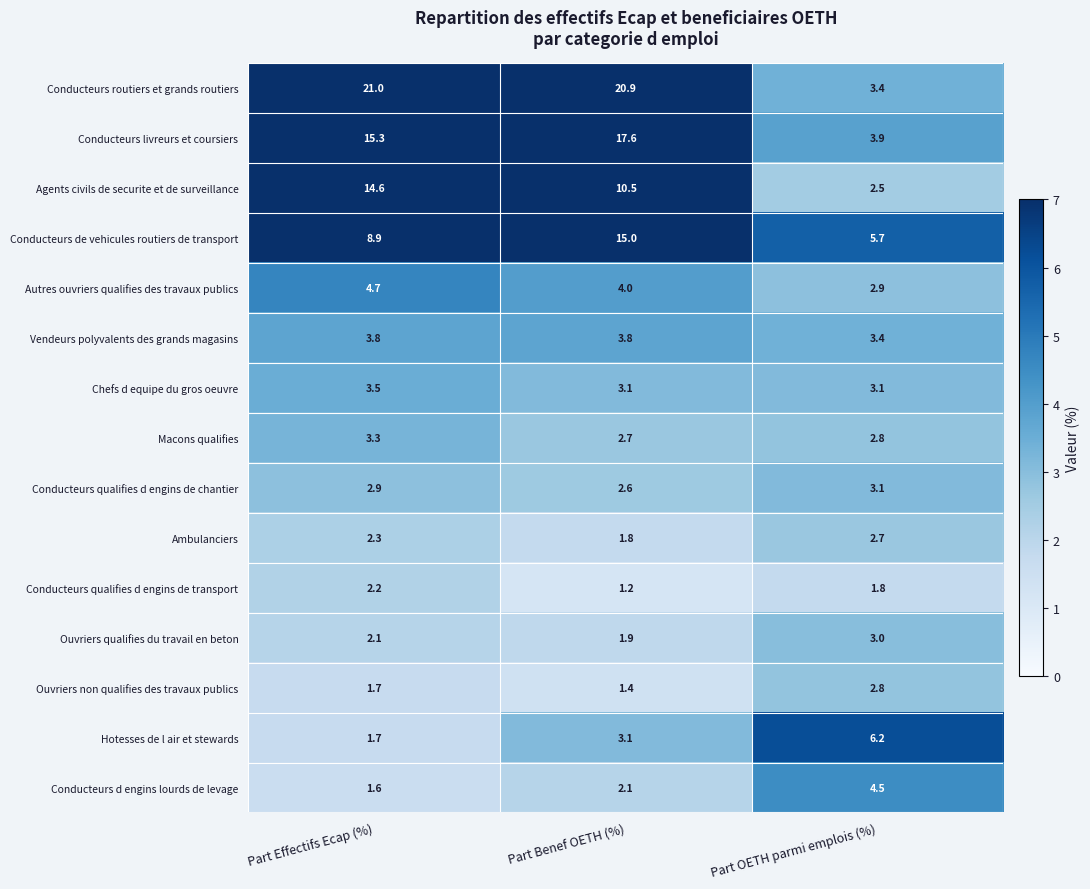

At which label does Conducteurs livreurs et coursiers reach its minimum?

Part OETH parmi emplois (%)